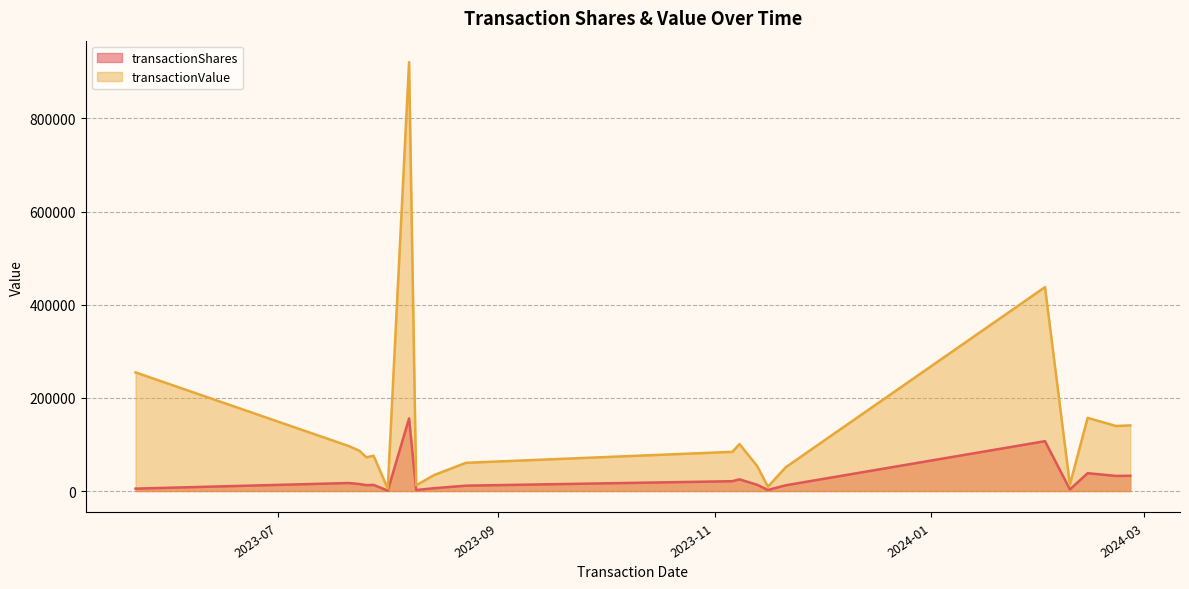

The transactionValue series shows 12308 at 2023-08-09. True or false?

True